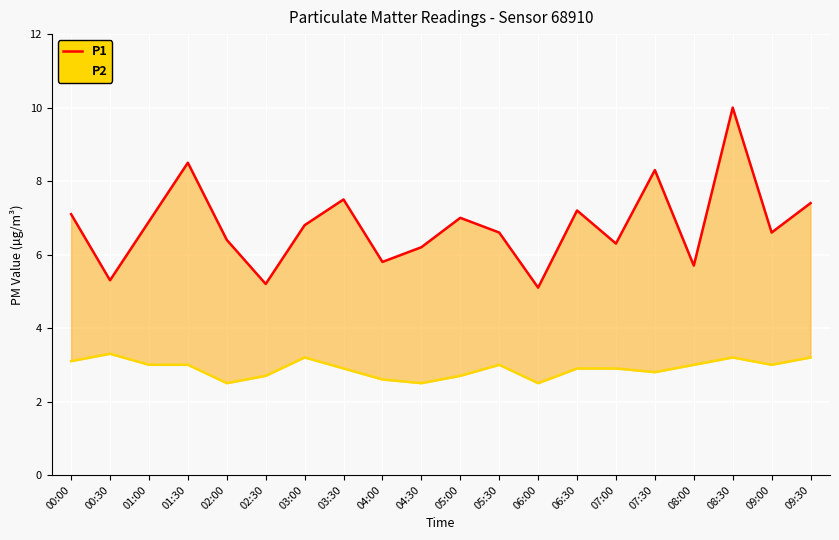

Read the P1 value at 02:30.

5.2